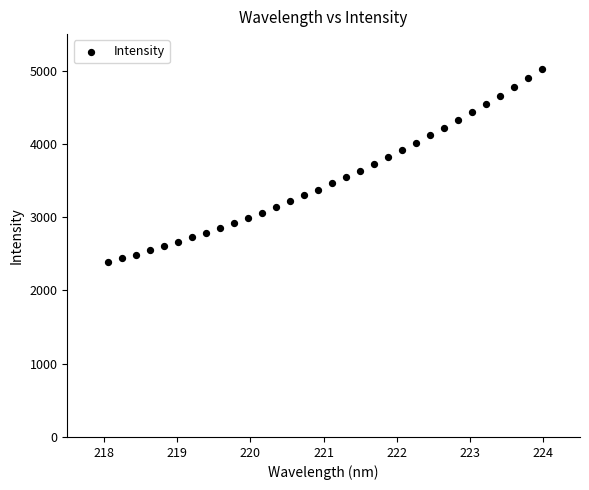

What is the range of X values (max minus min)?

5.9